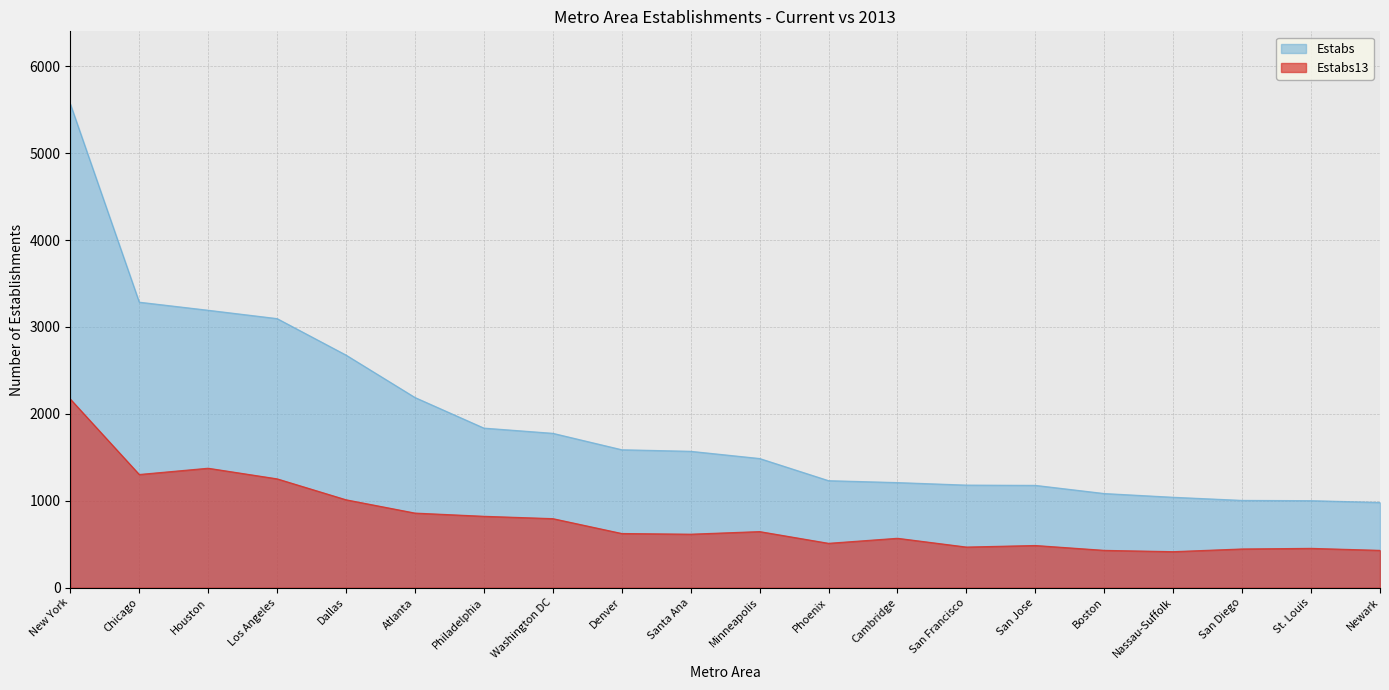

Which series has the largest range (max minus min)?

Estabs